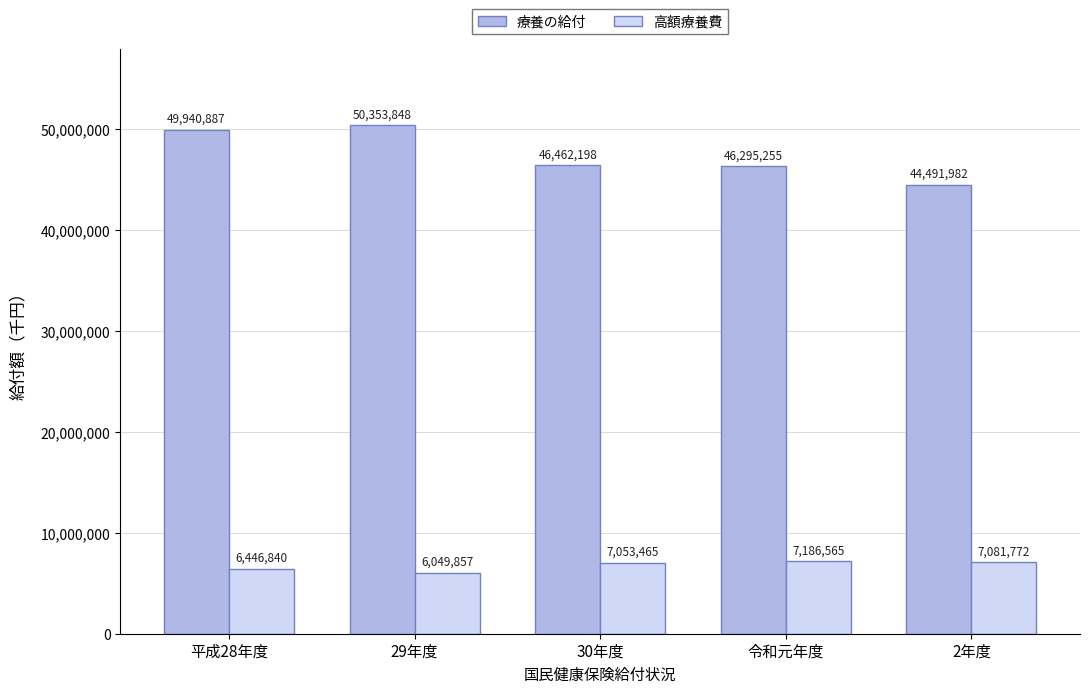

What is the label of the 2nd bar from the left?

29年度